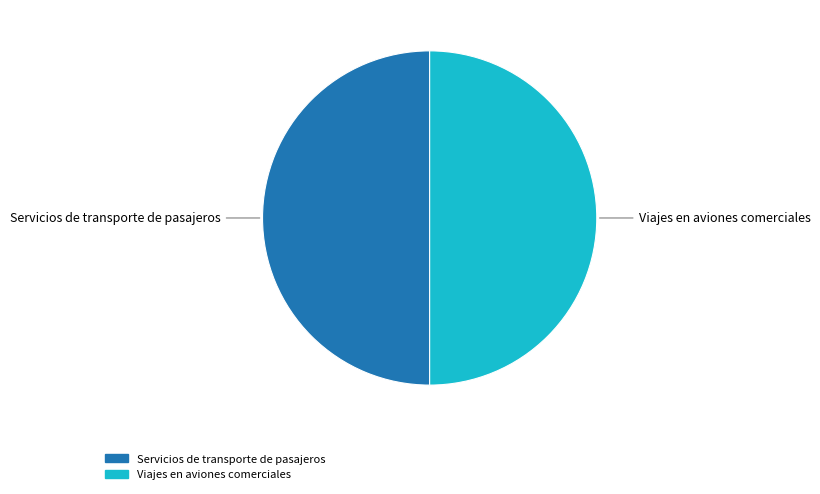

Approximately how many times larger is the value at Viajes en aviones comerciales compared to Servicios de transporte de pasajeros?

1.0